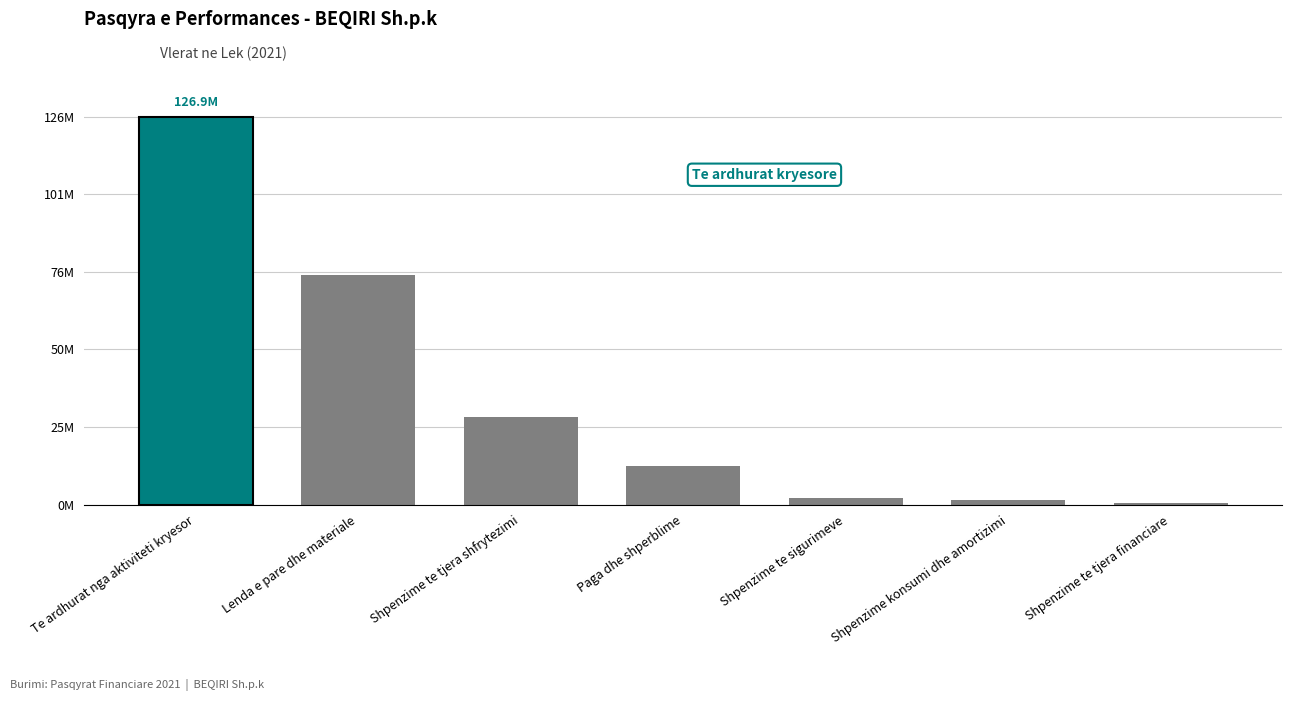

What is the average value?

35316473